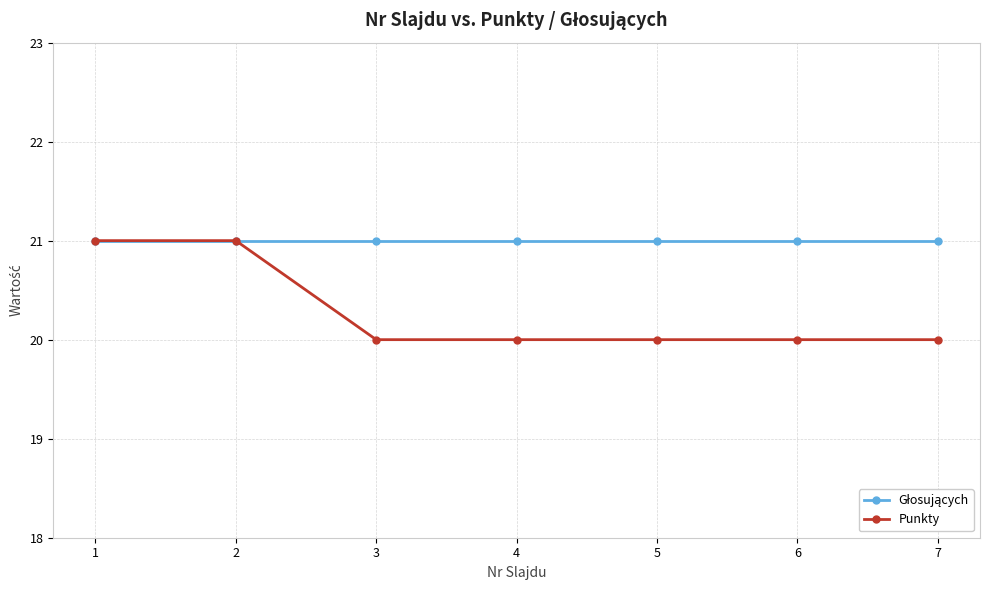

What is the value of the Punkty point at the 6th from the left?

20